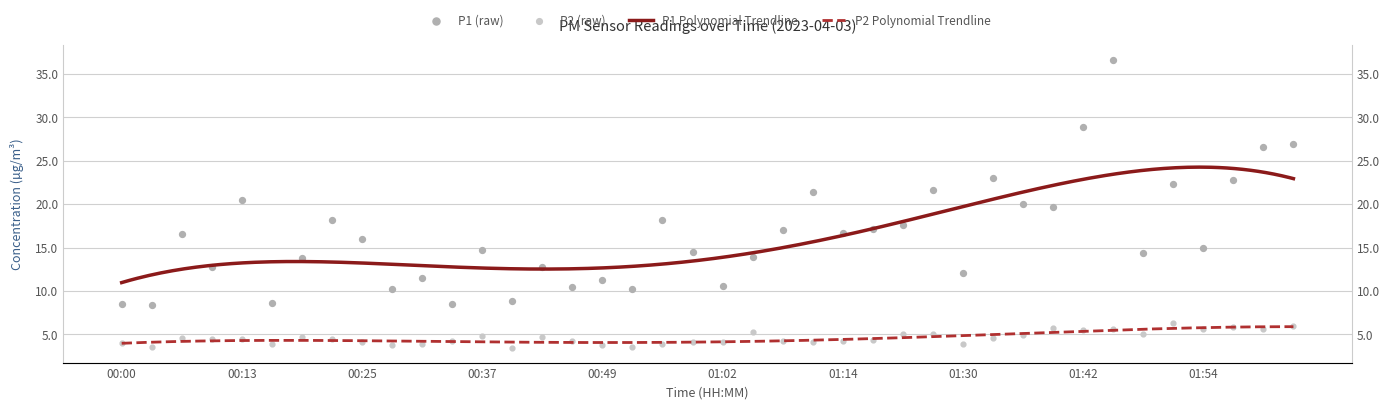

Which series reaches the minimum Y coordinate?

P2